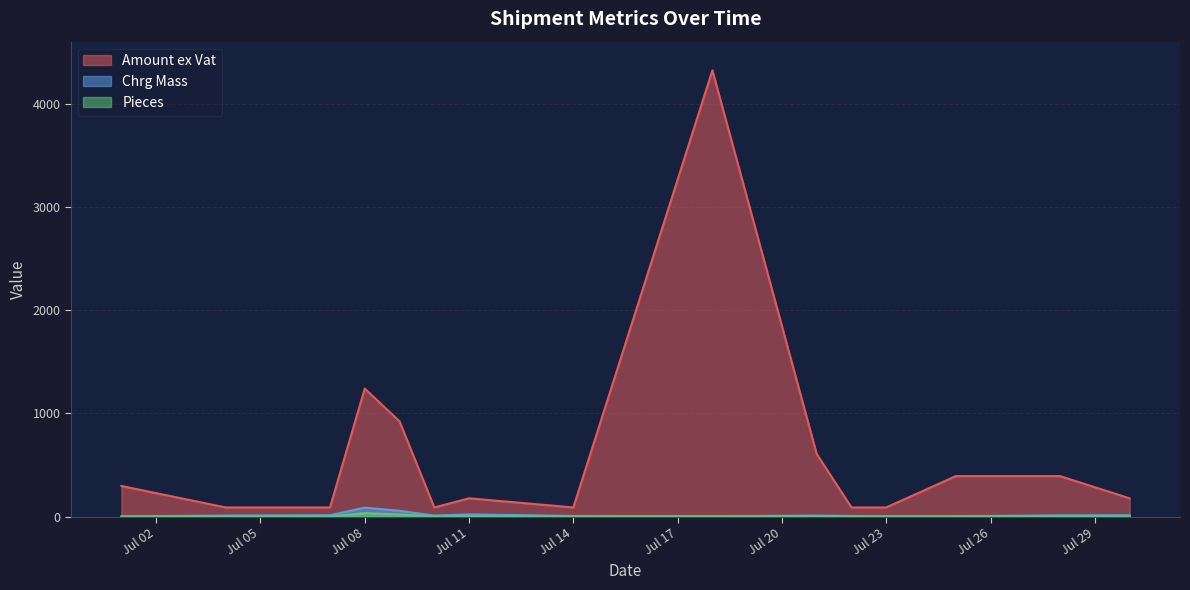

True or false: Pieces has more than 2 points higher than both neighbors.

False